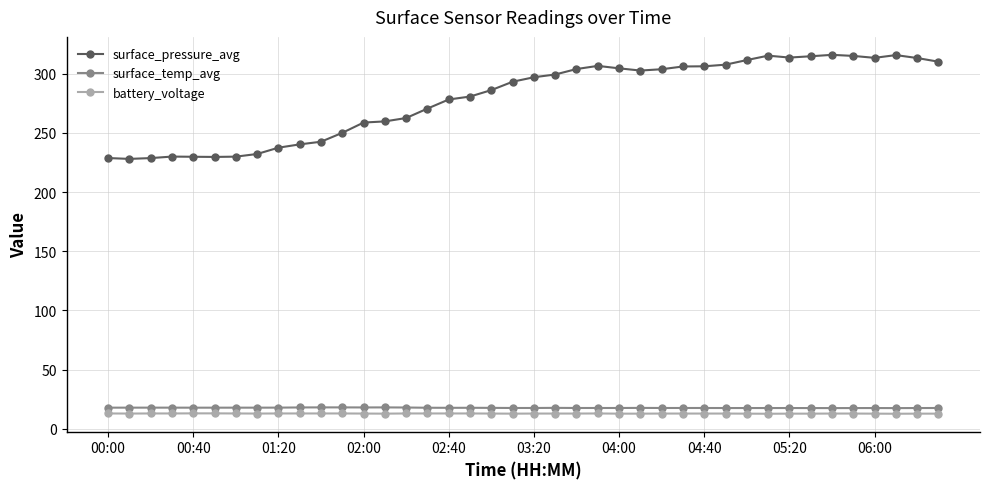

Which series has the largest total across all categories?

surface_pressure_avg